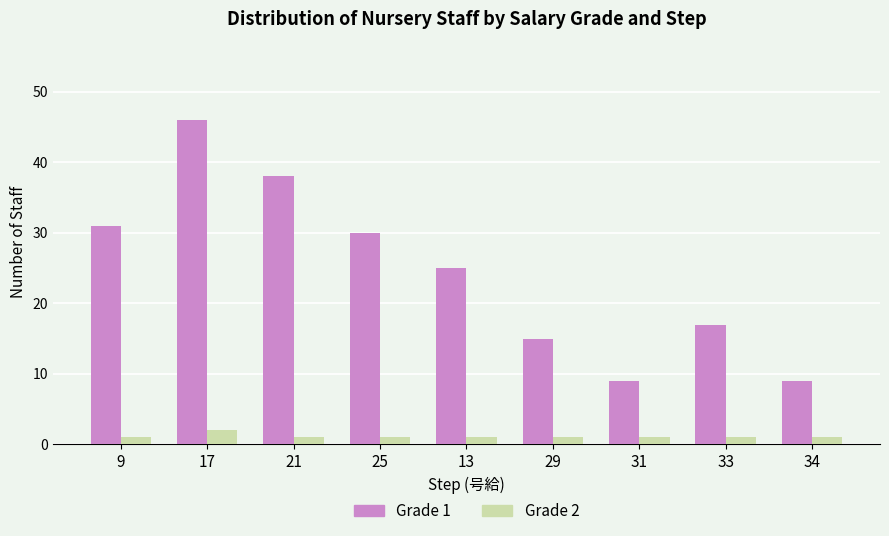

What is the sum of all Grade 1 values?

220